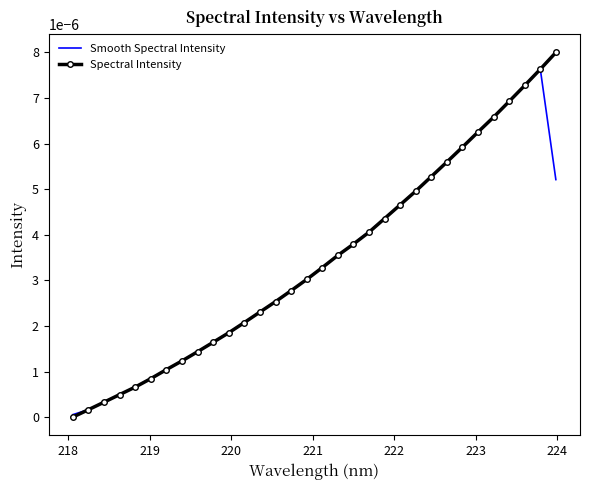

List the series in order of their overall mean, highest first.

Spectral Intensity, Smooth Spectral Intensity